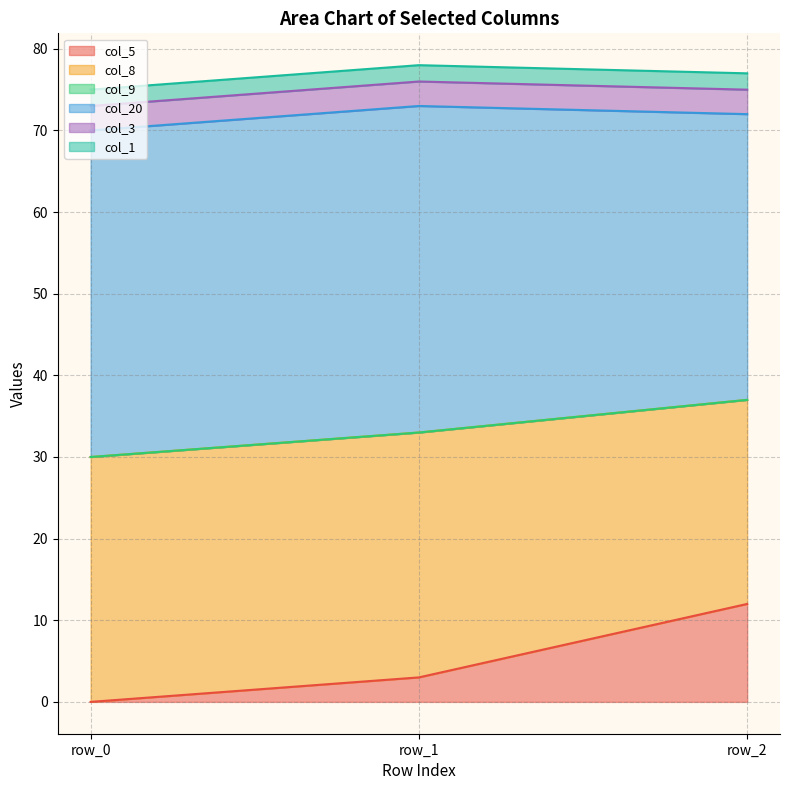

Which series has the widest spread of values?

col_5